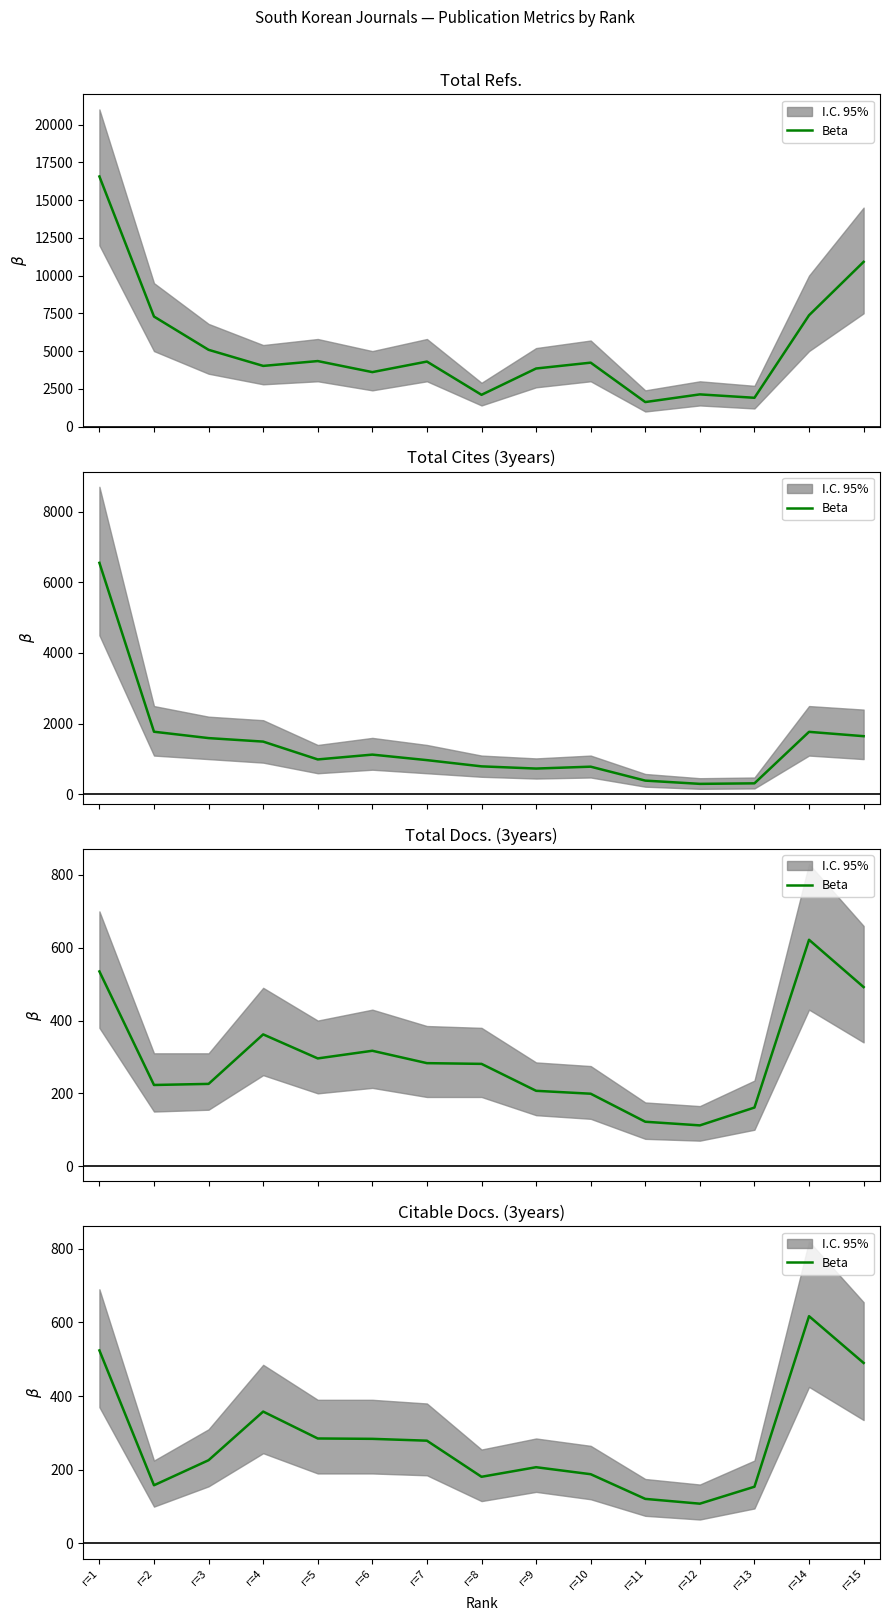

How many points are higher than both their immediate neighbors (excluding endpoints)?

3